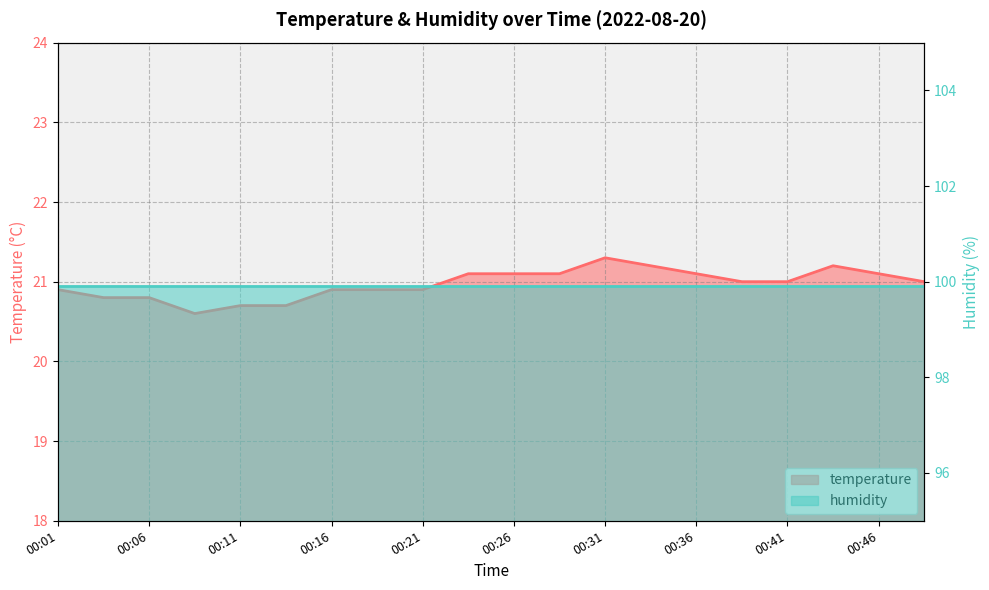

Does the chart have visible grid lines?

Yes